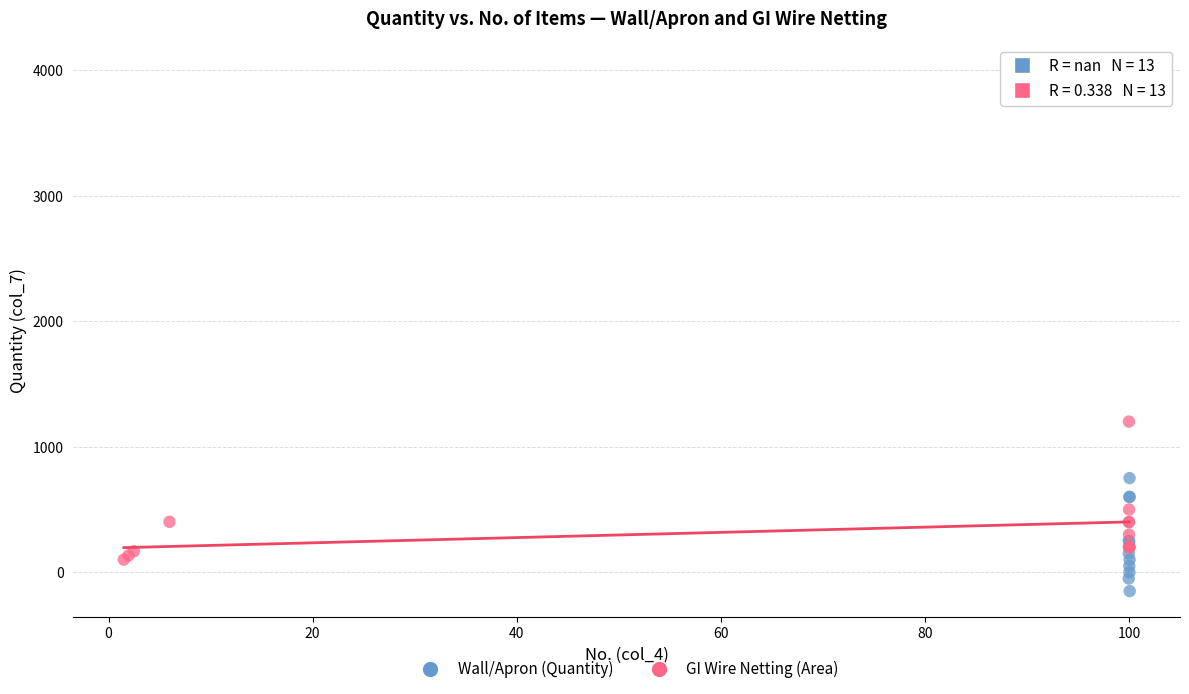

Which series reaches the minimum Y coordinate?

Wall/Apron (Quantity)